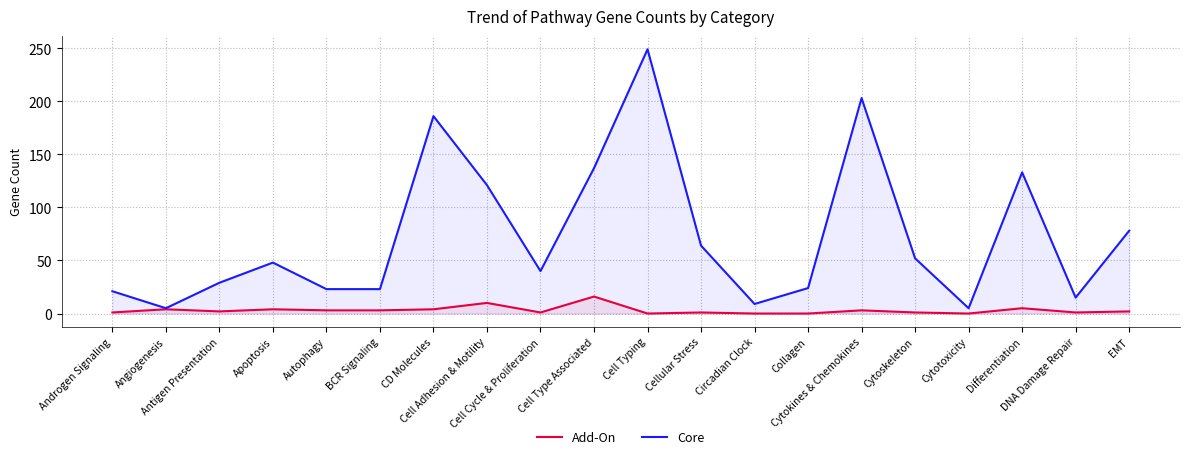

The Add-On series shows 4 at Angiogenesis. True or false?

True